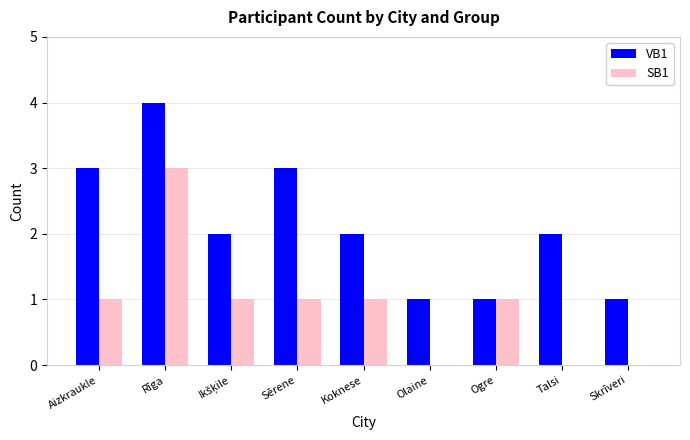

The SB1 series shows 0 at Talsi. True or false?

True